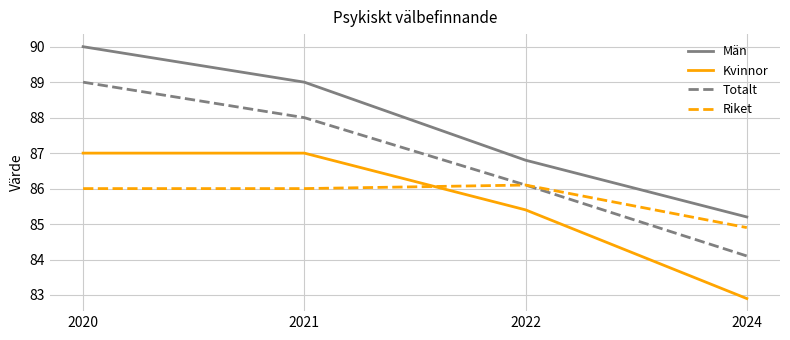

True or false: Kvinnor and Män intersect in this chart.

False